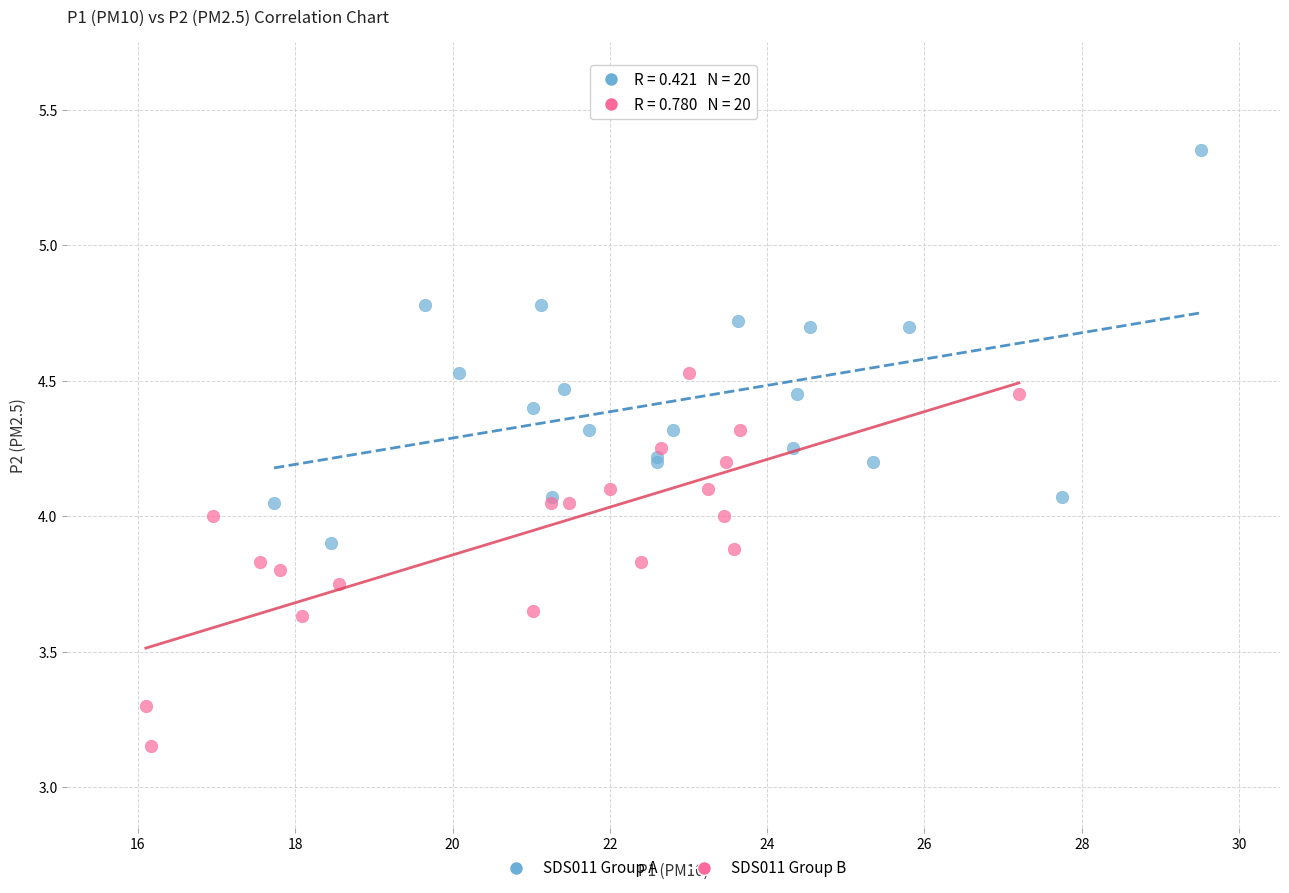

Which series contains the lowest Y value?

SDS011 Group B